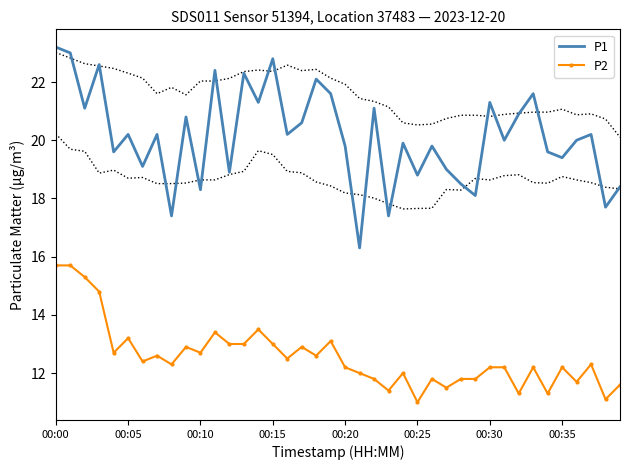

How many lines are shown in the chart?

2